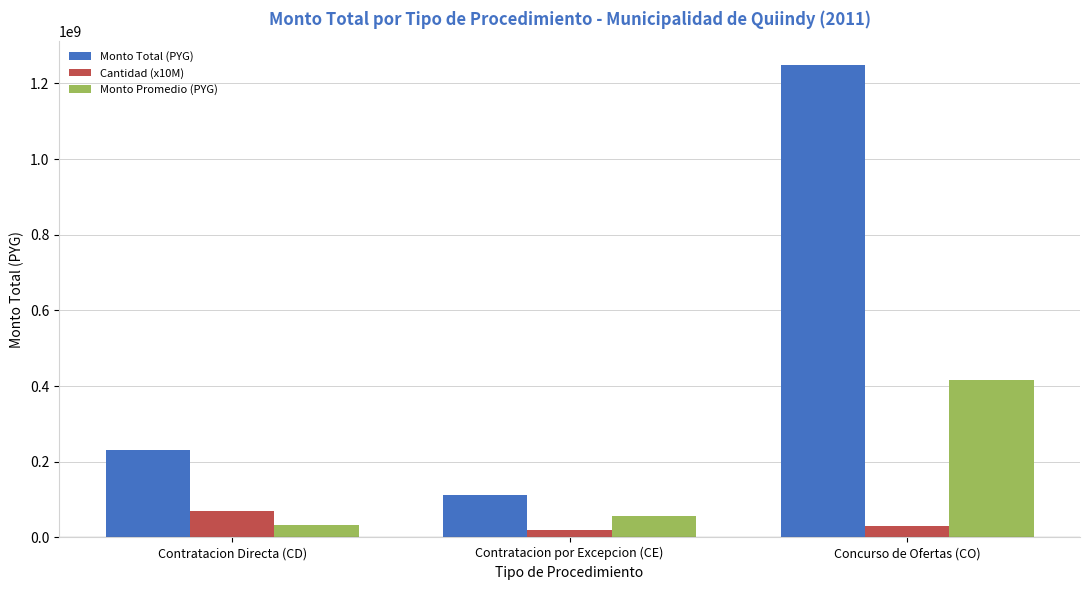

Read the Cantidad (x10M) value at Contratacion por Excepcion (CE), to the nearest 50.

20000000